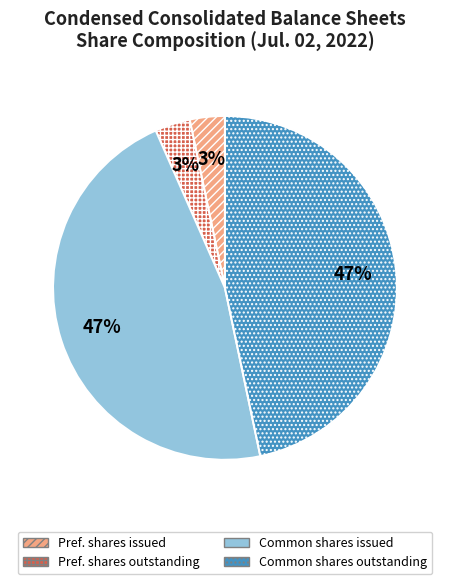

How many slices are in this pie chart?

4